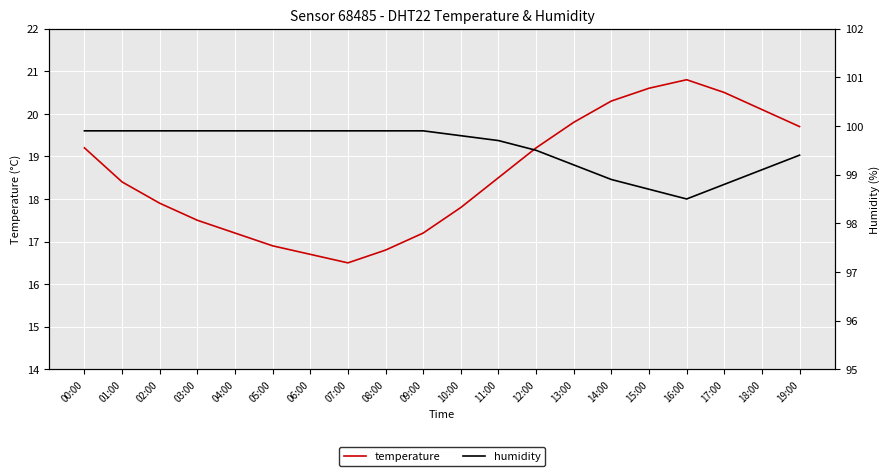

Between 03:00 and 08:00, which series saw the biggest shift?

temperature